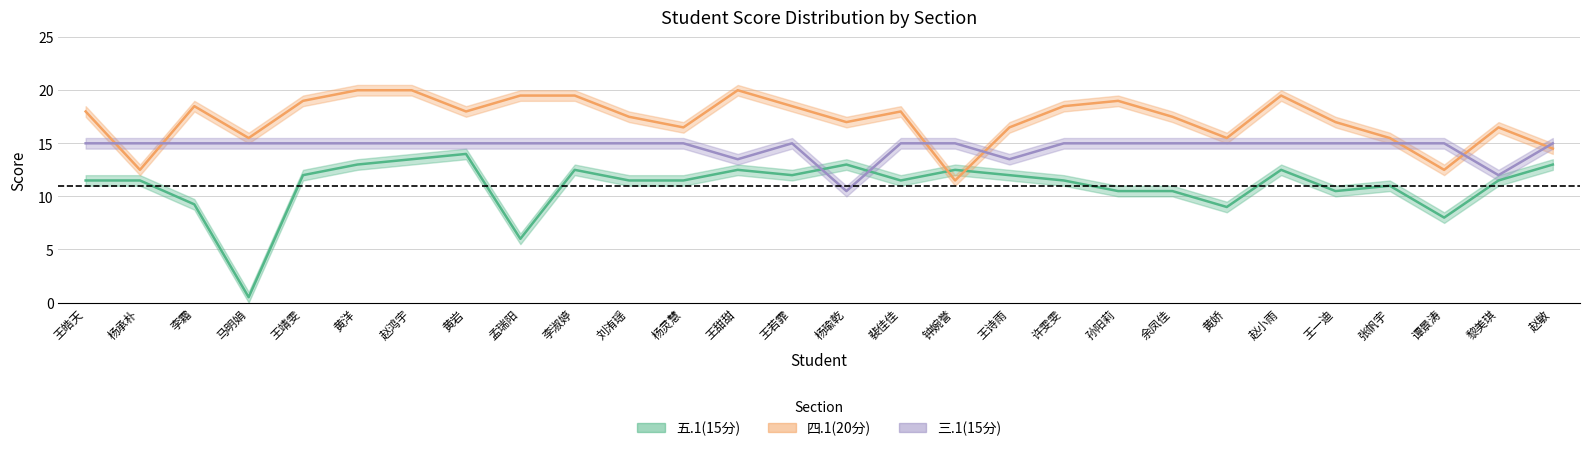

At which category does the chart reach its minimum across all series?

马明娟